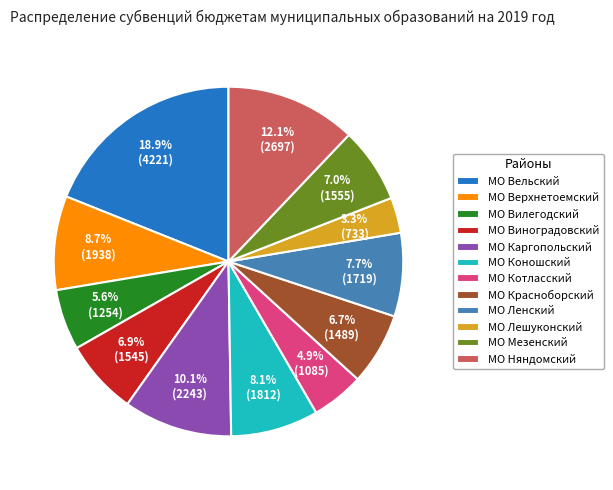

What percentage is the МО Виноградовский slice, to the nearest percent?

7%